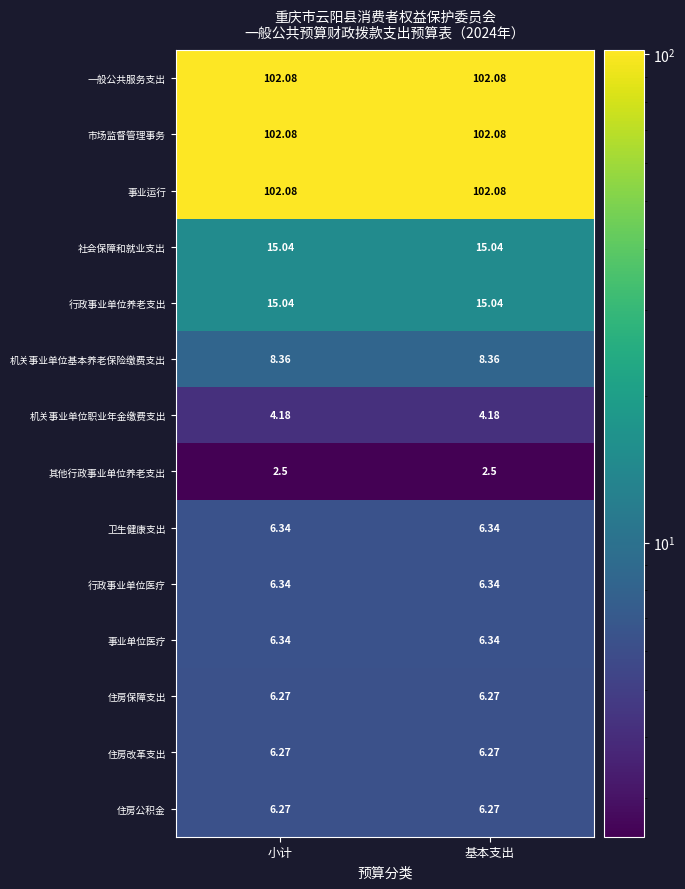

How many series are shown in this chart?

14